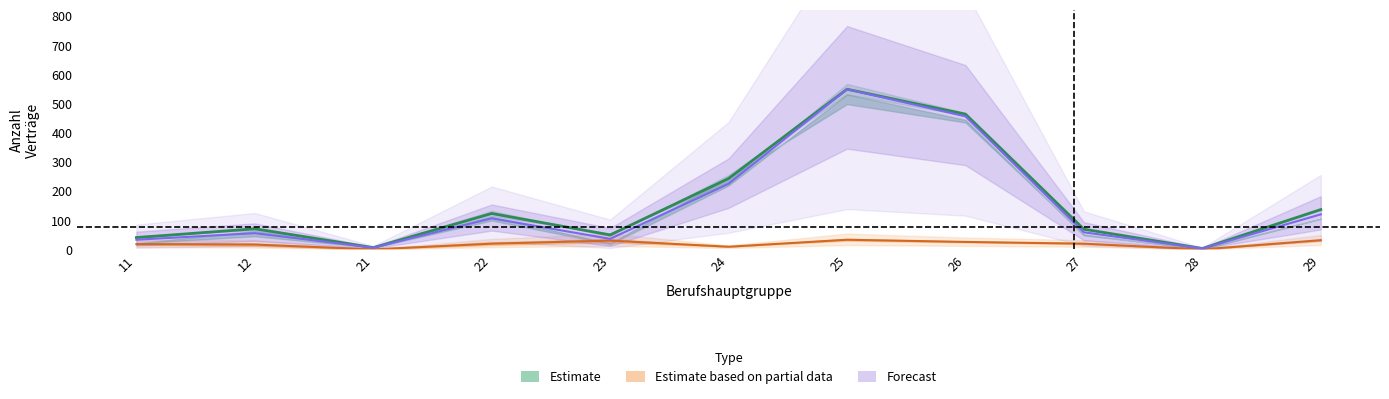

How many lines are shown in the chart?

6